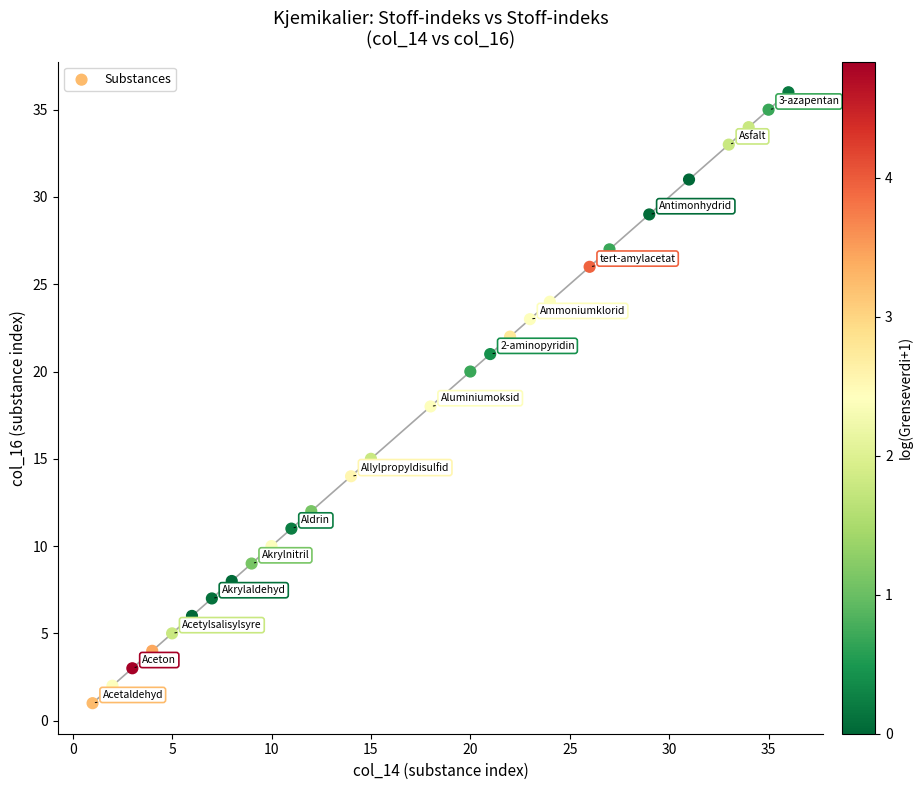

What is the range of Y values (max minus min)?

35